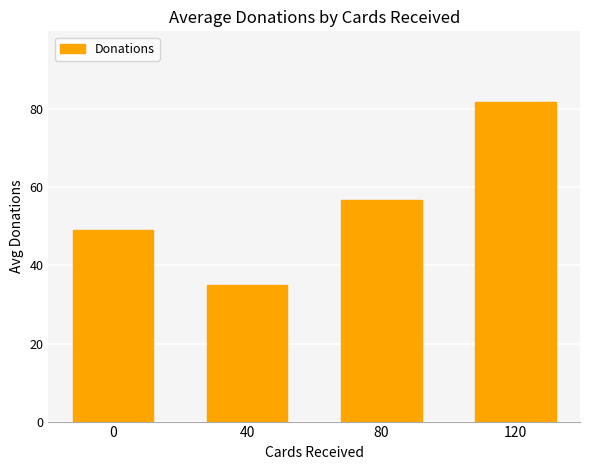

Which has a higher value, 80 or 0?

80